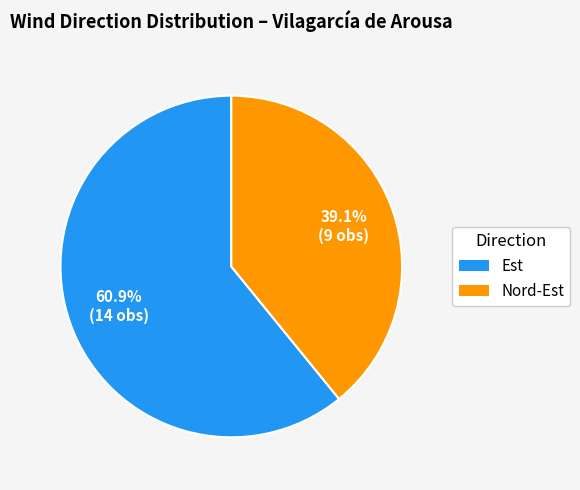

Between Nord-Est and Est, which is larger?

Est